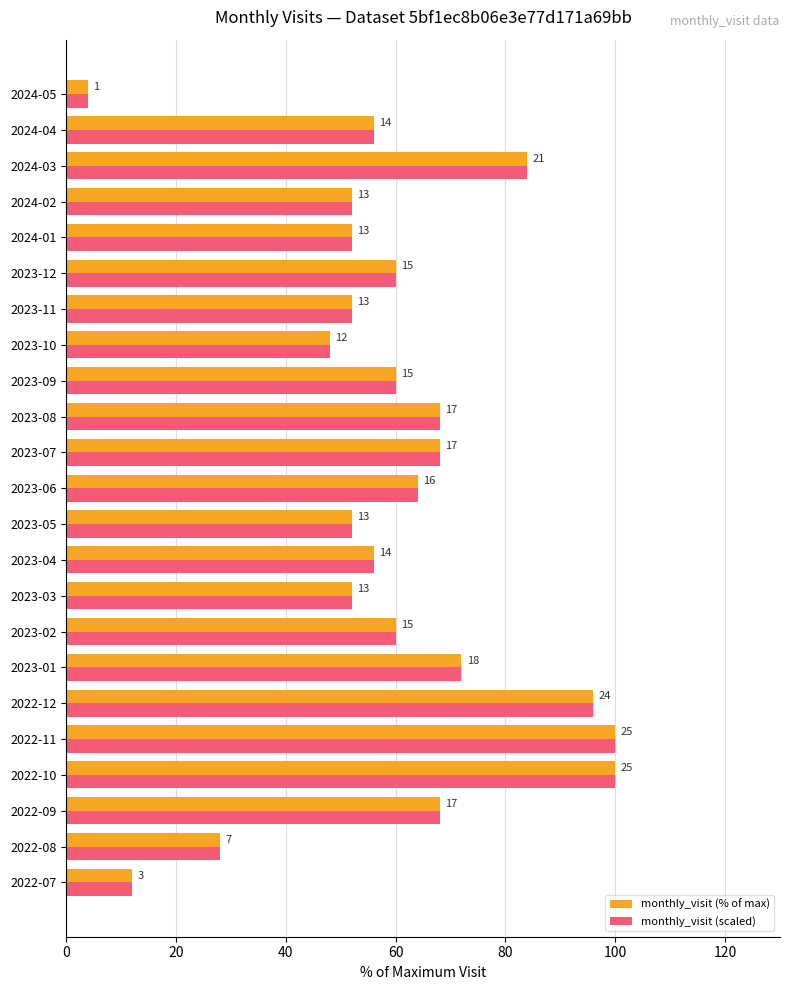

What is the maximum value shown in the chart?

100.0